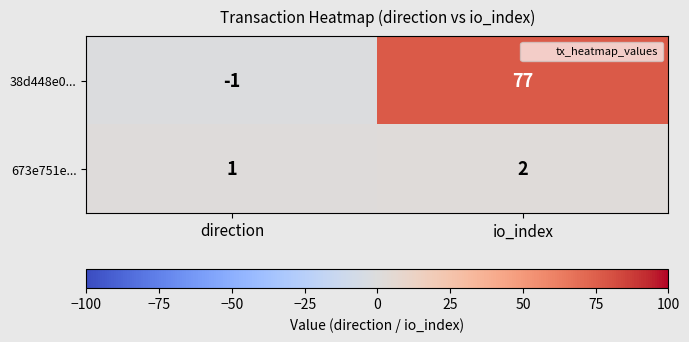

At which category is the sum across all series the highest?

io_index